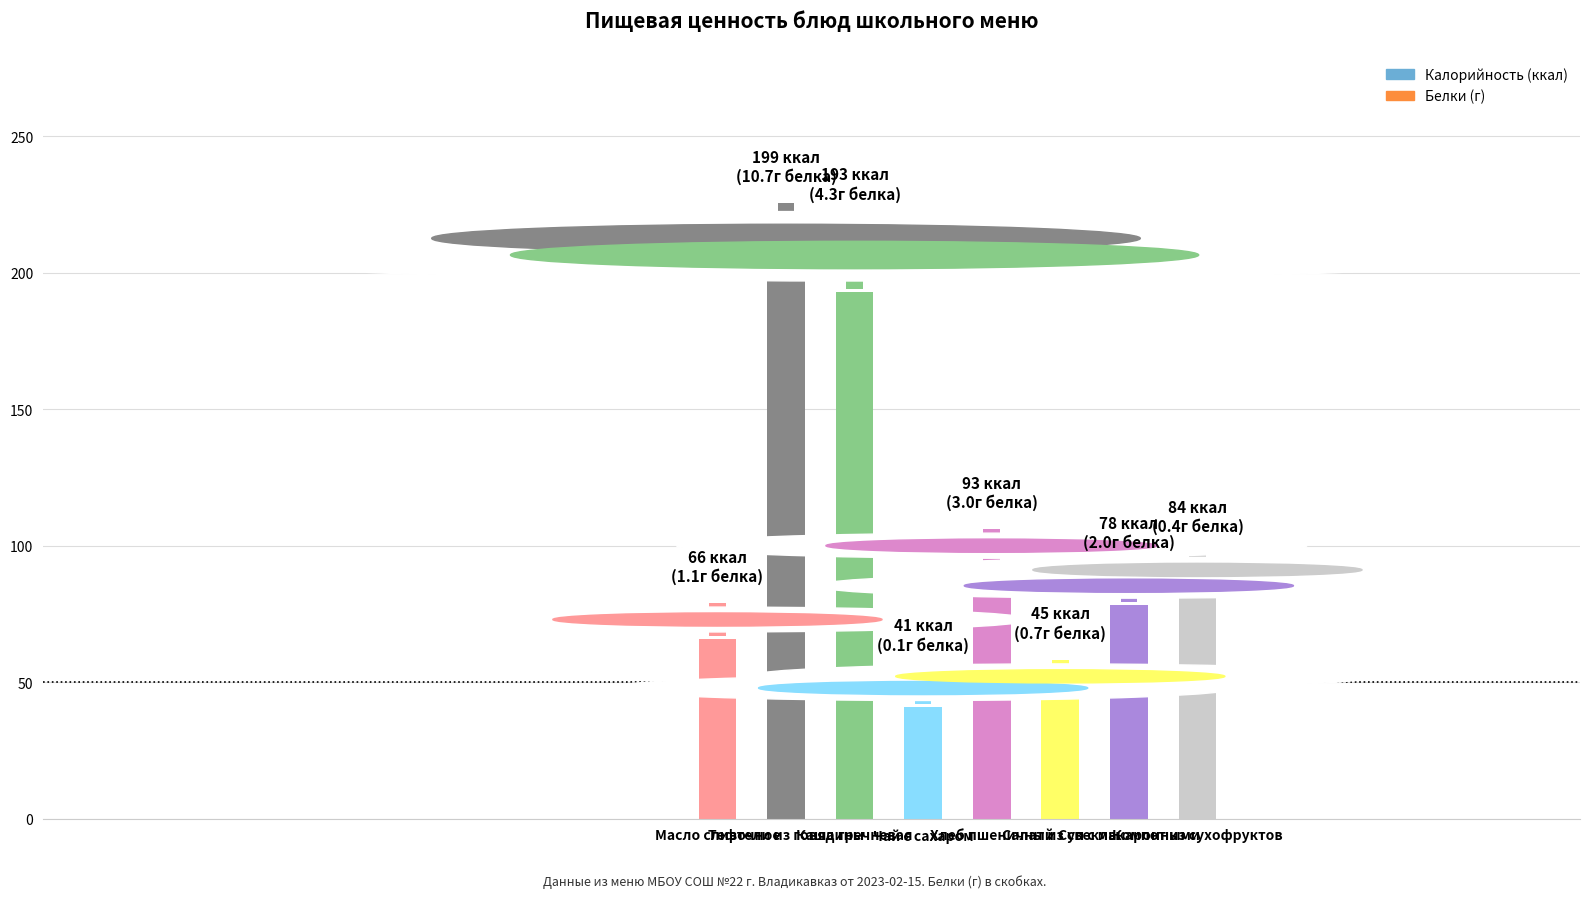

What is the change in value from Тефтели из говядины to Салат из свеклы?

-153.5